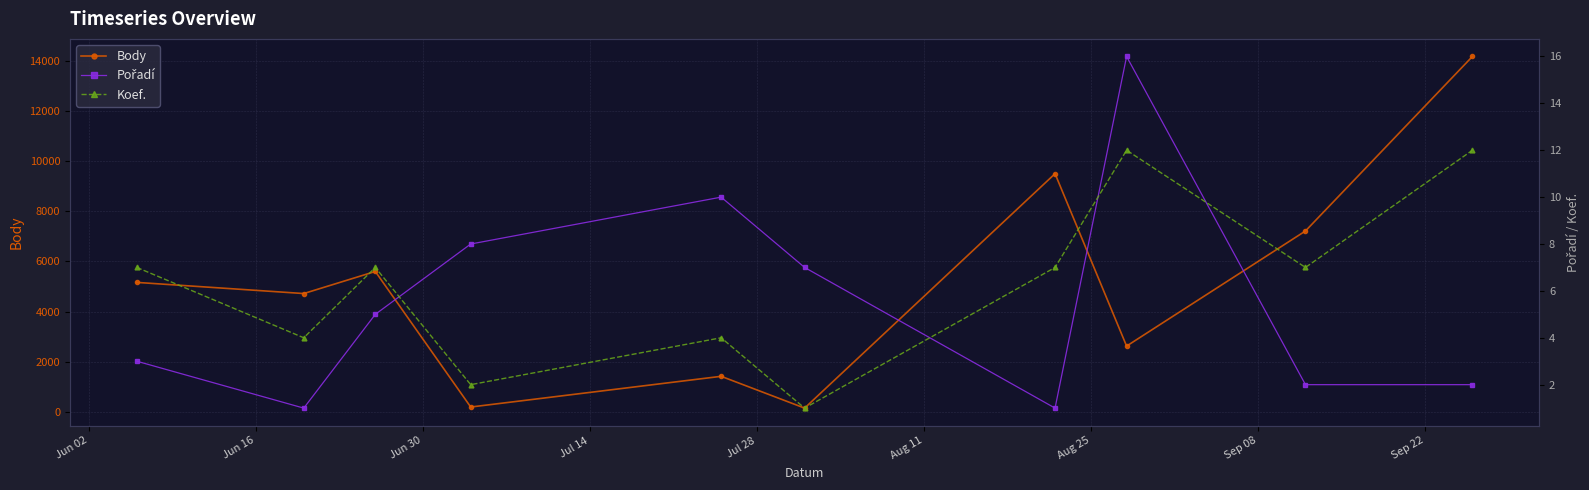

How many interior local peaks does the Body series have?

3